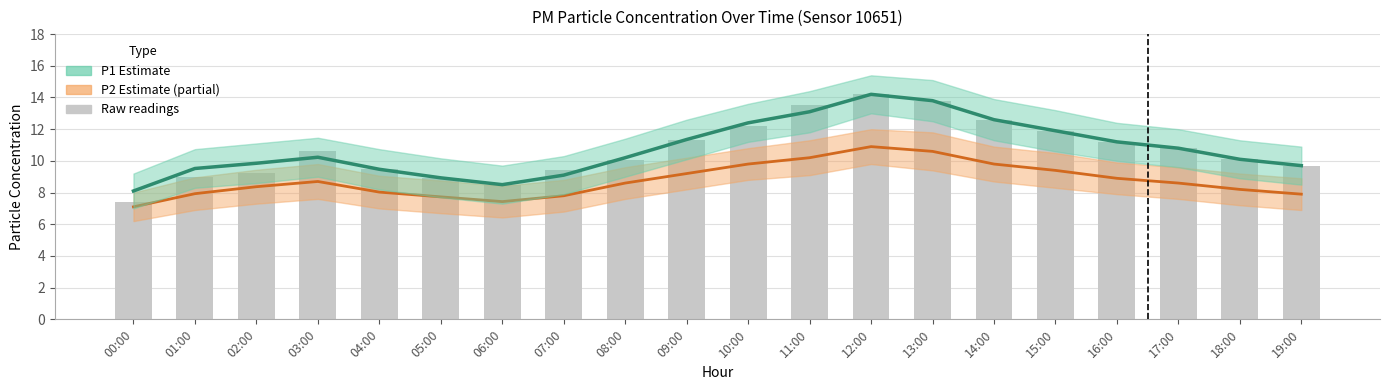

Reading left to right, extract all data points from this chart.

P2 (estimate partial): 7.1	7.9	8.4	8.7	8.0	7.7	7.4	7.8	8.6	9.2	9.8	10.2	10.9	10.6	9.8	9.4	8.9	8.6	8.2	7.9
P1 (estimate): 8.1	9.5	9.8	10.2	9.5	8.9	8.5	9.1	10.2	11.3	12.4	13.1	14.2	13.8	12.6	11.9	11.2	10.8	10.1	9.7
Raw P1 readings: 7.4	9.0	9.2	10.6	9.5	8.9	8.5	9.4	10.1	11.3	12.2	13.5	14.2	13.8	12.6	11.9	11.2	10.8	10.1	9.7